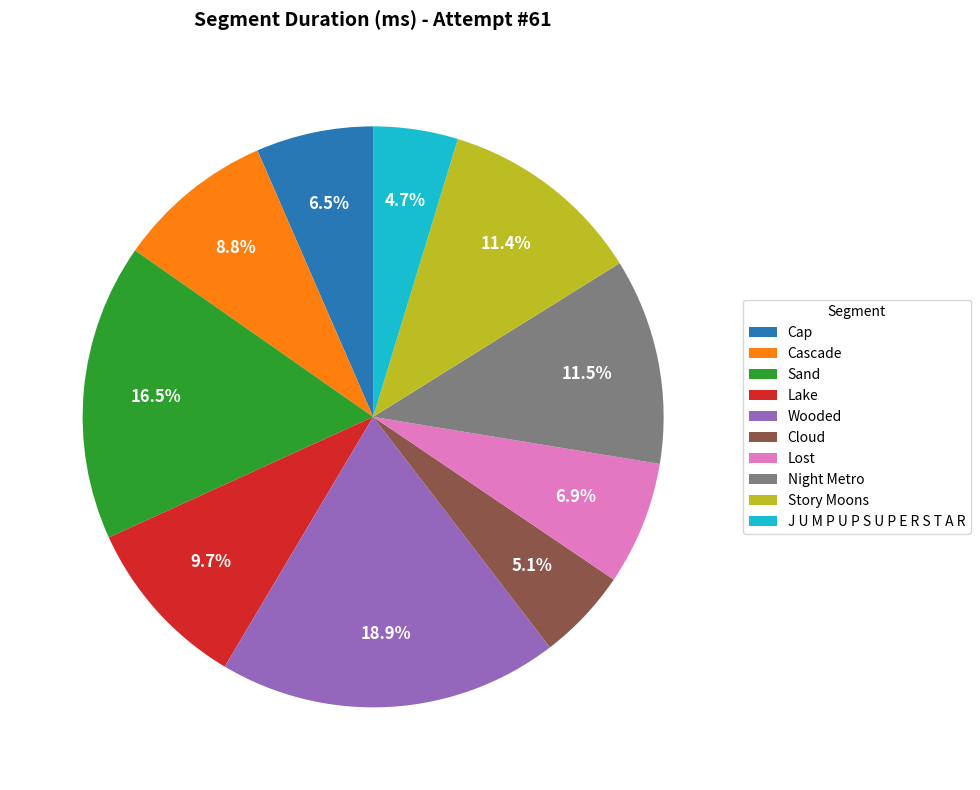

How many slices are in this pie chart?

10